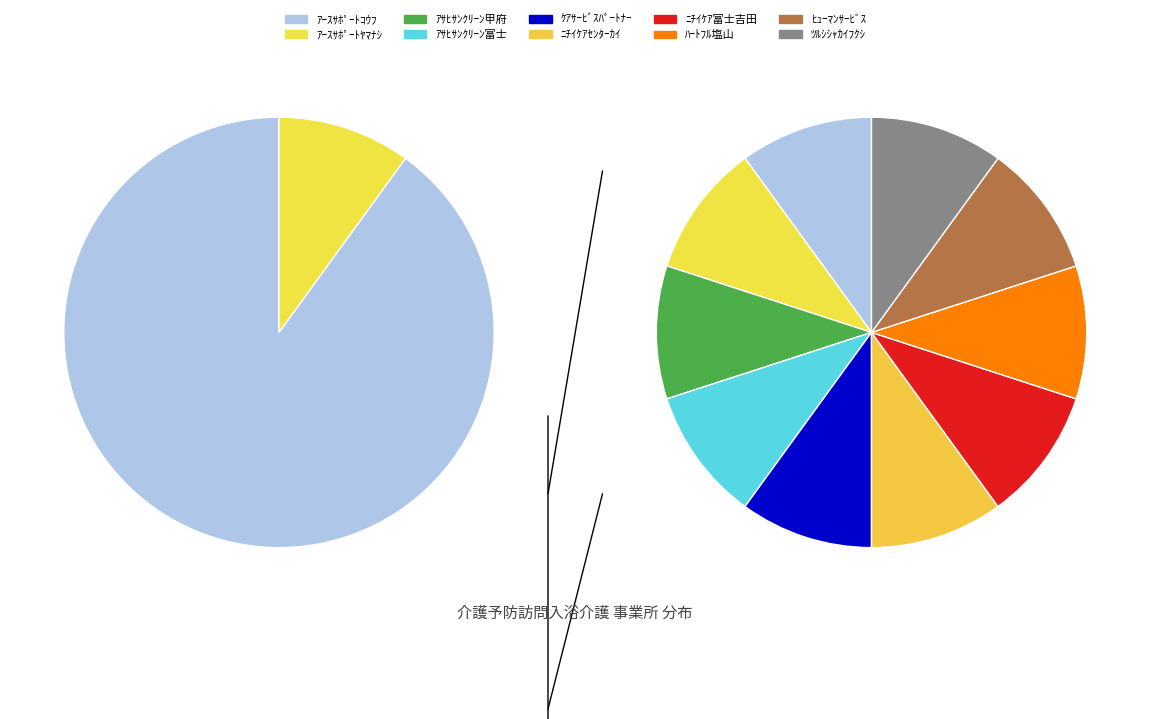

To the nearest percent, what percentage of the pie is ｱｰｽｻﾎﾟｰﾄｺｳﾌ?

10%